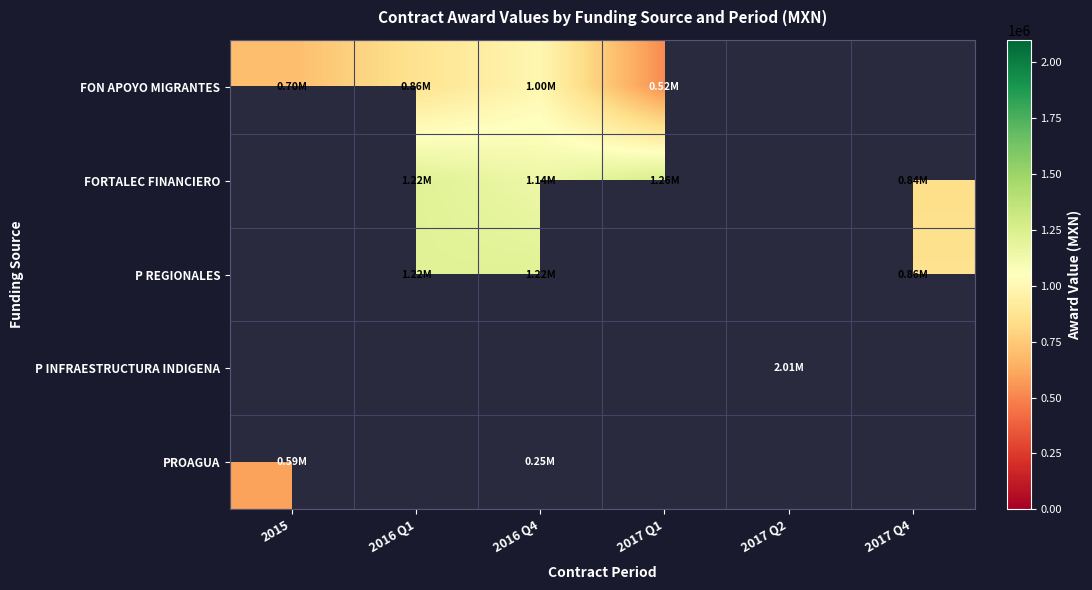

Count the number of data series in this chart.

5